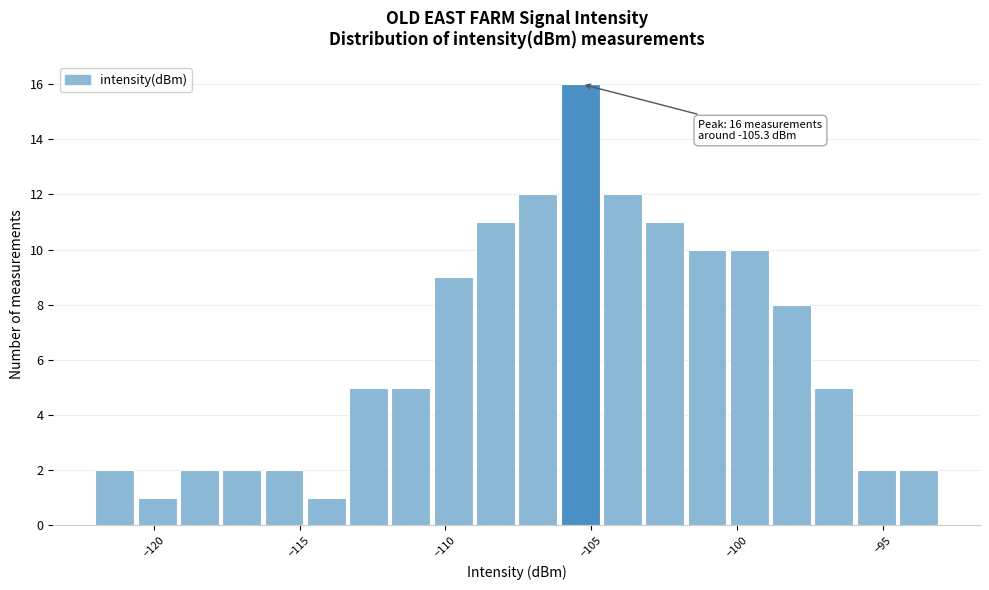

Read against the x-axis, roughly where is the centre of the tallest bar?

-105.5